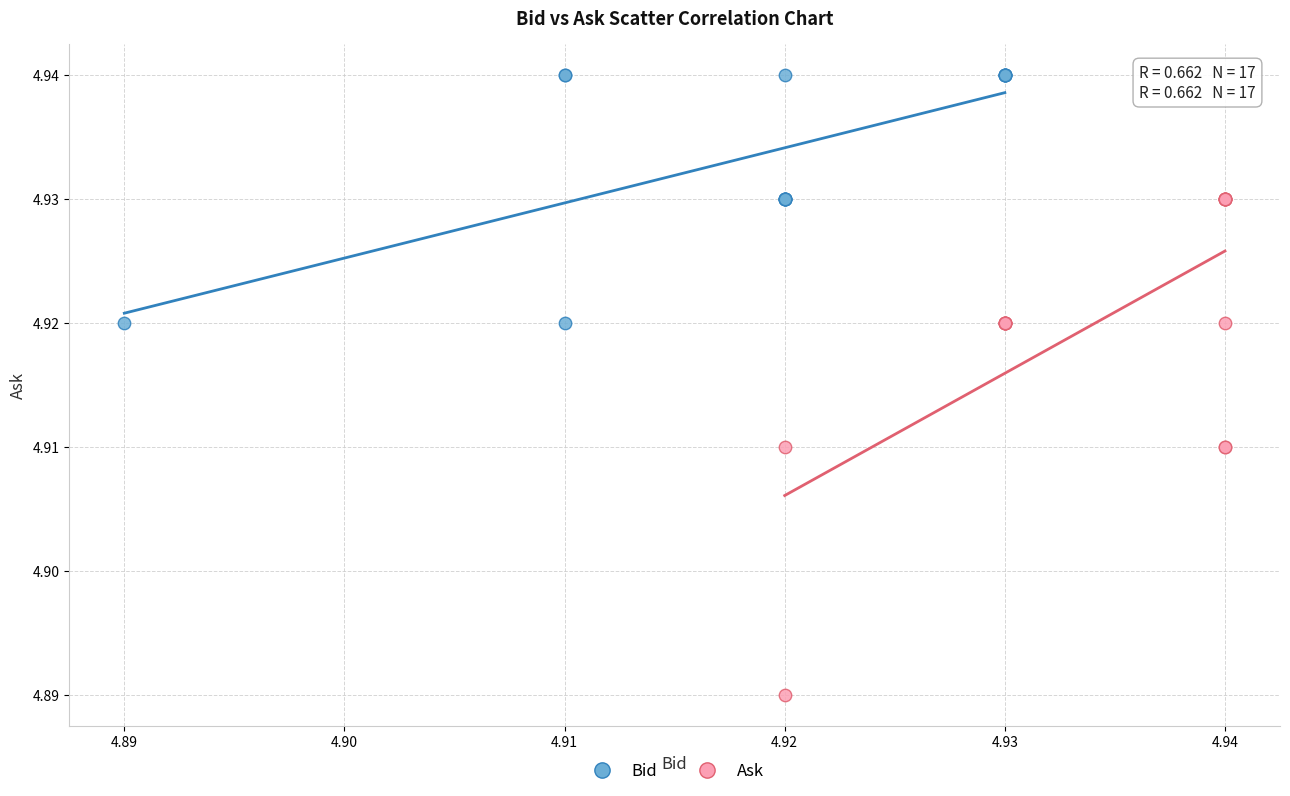

Which series has the widest spread of Y values?

Ask